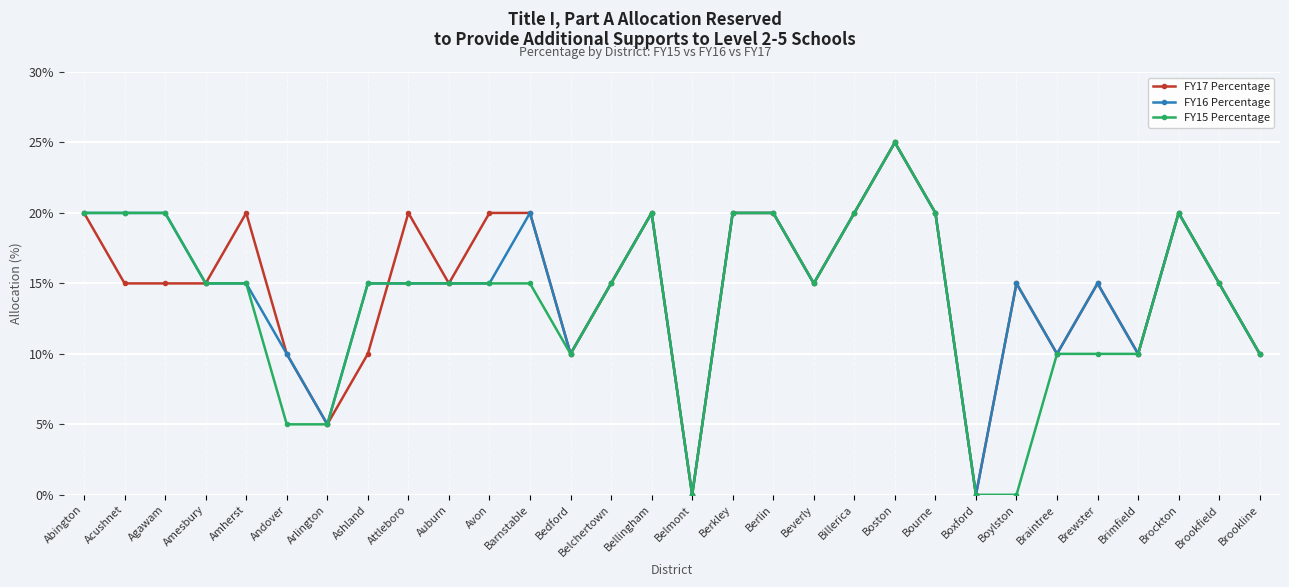

True or false: FY15 Percentage has more than 1 points higher than both neighbors.

True